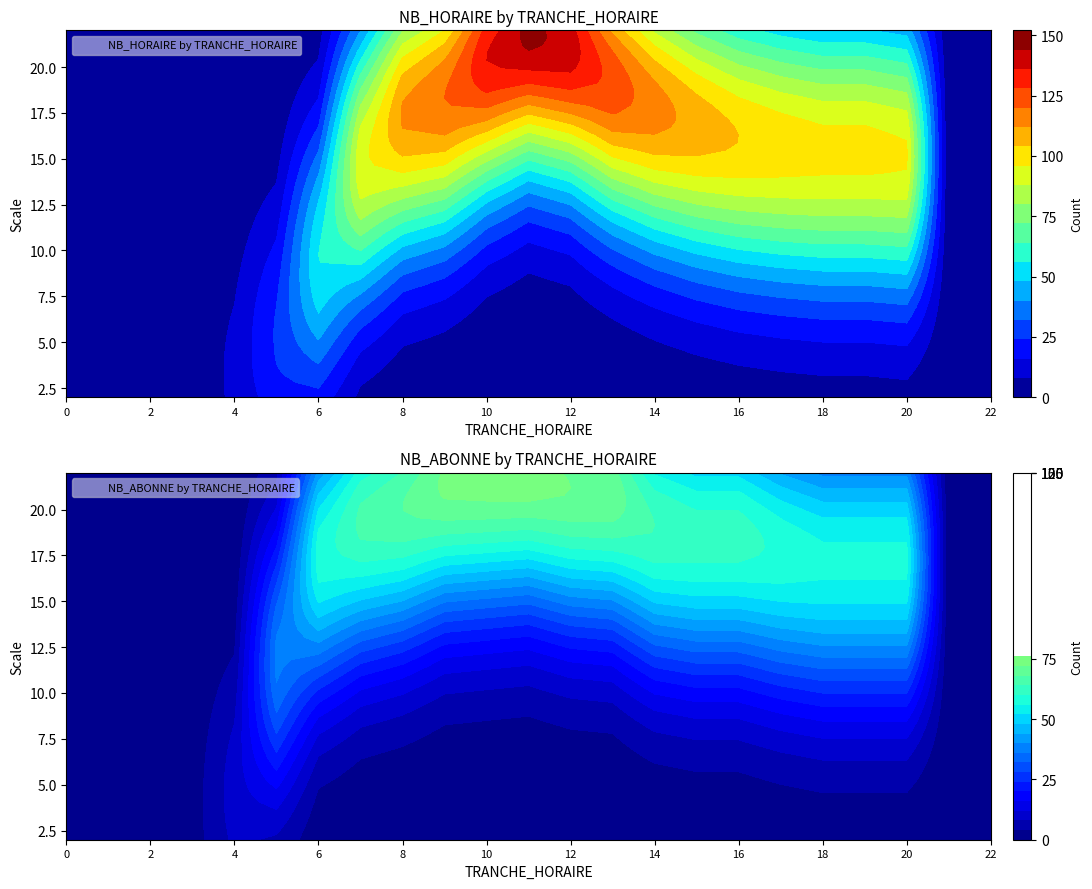

How many values in NB_ABONNE are above zero?

19